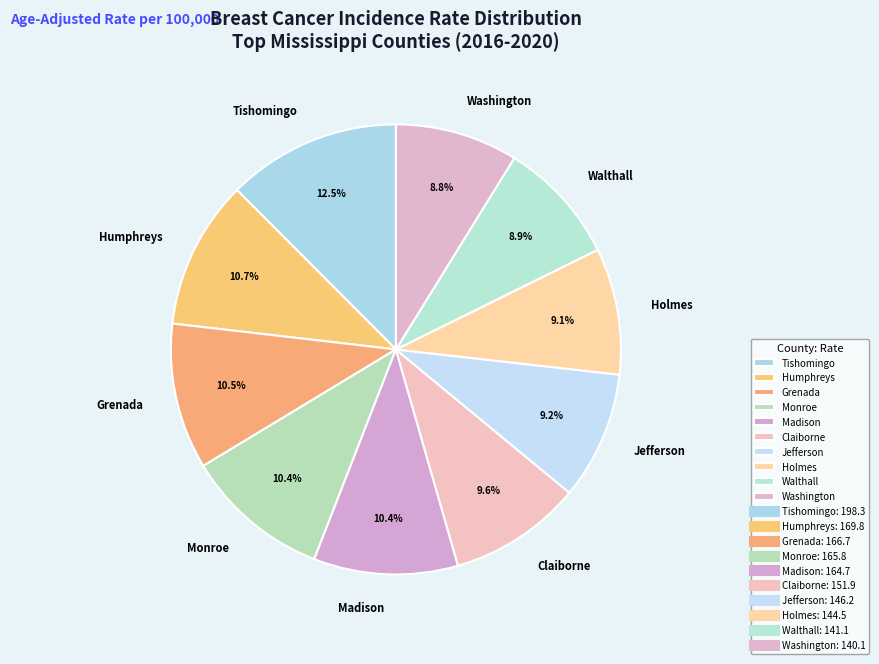

Between Walthall and Claiborne, which is larger?

Claiborne